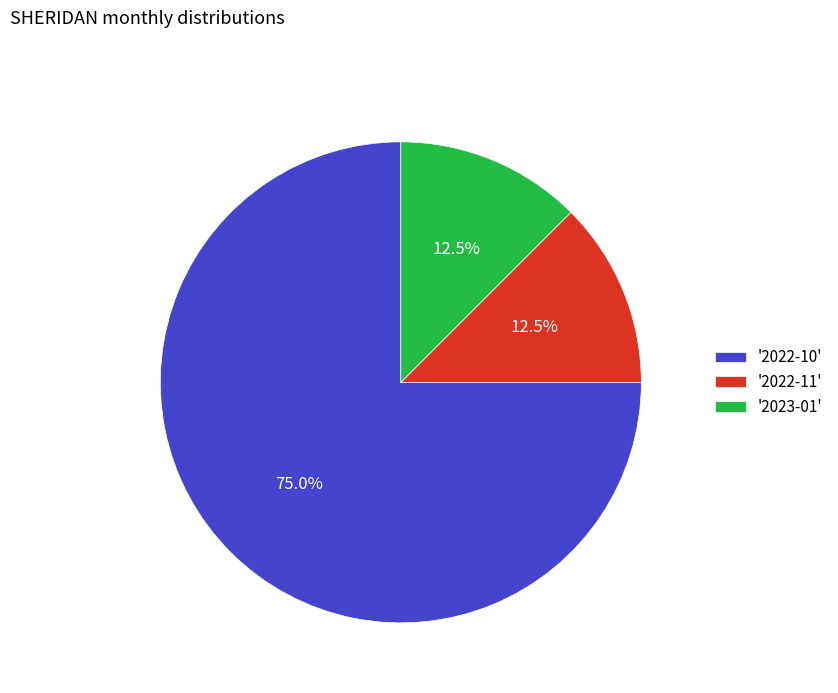

What percentage do '2022-10' and '2022-11' together represent?

87.5%